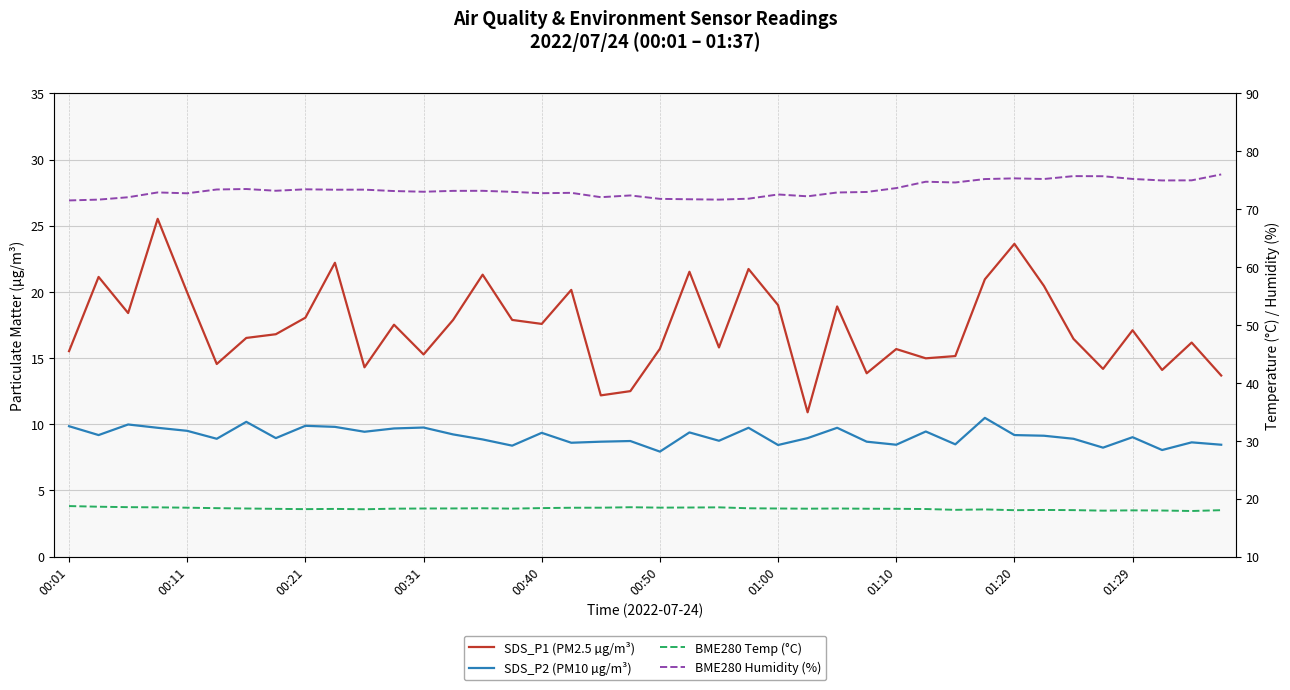

How many values in the SDS_P2 (PM10 µg/m³) series exceed 9?

21